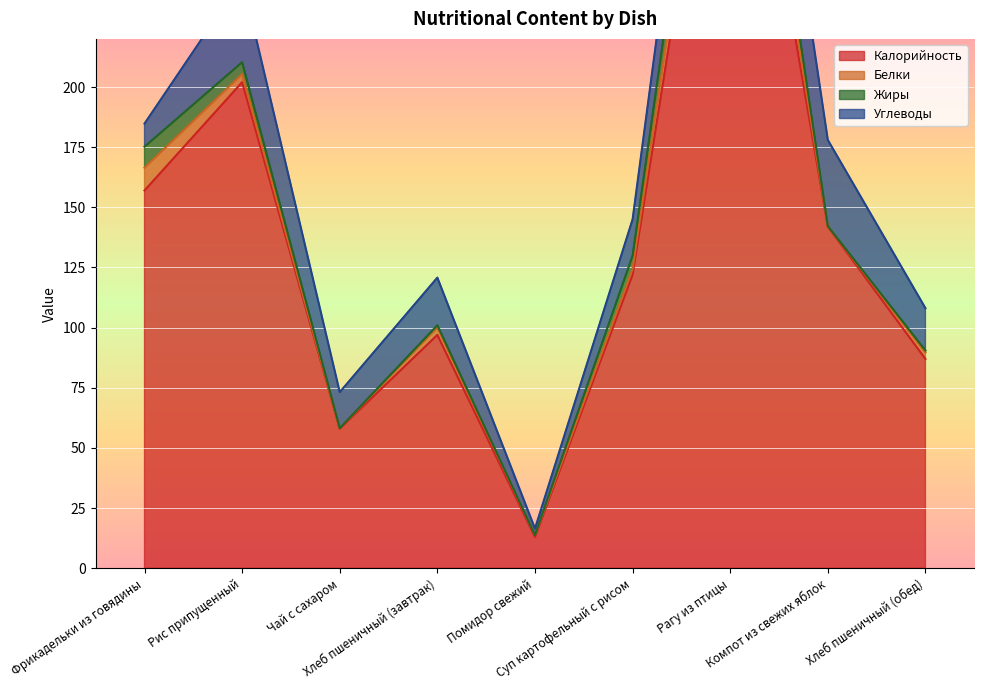

Which category has the lowest value in the Калорийность series?

Помидор свежий